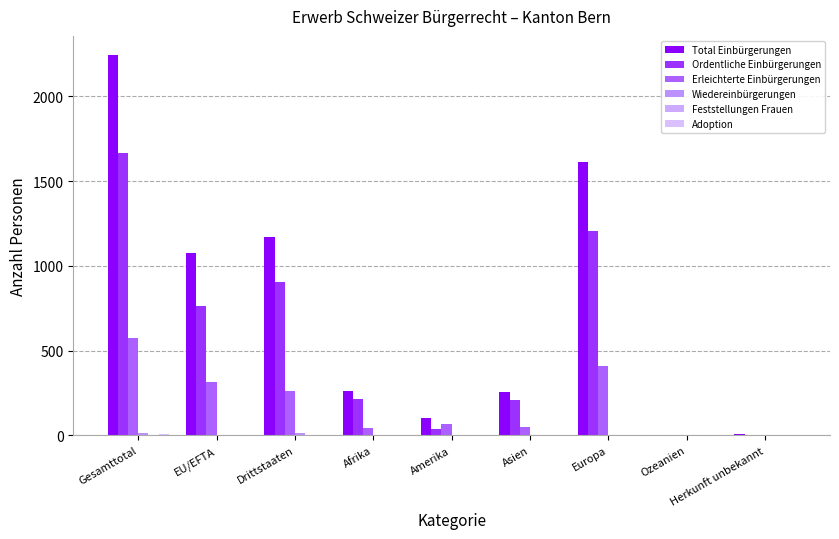

Reading right to left, what are all the values shown in this chart?

Total Einbürgerungen: Herkunft unbekannt=6	Ozeanien=4	Europa=1615	Asien=256	Amerika=103	Afrika=261	Drittstaaten=1170	EU/EFTA=1075	Gesamttotal=2245
Ordentliche Einbürgerungen: Herkunft unbekannt=3	Ozeanien=0	Europa=1207	Asien=207	Amerika=36	Afrika=215	Drittstaaten=907	EU/EFTA=761	Gesamttotal=1668
Erleichterte Einbürgerungen: Herkunft unbekannt=3	Ozeanien=4	Europa=407	Asien=47	Amerika=67	Afrika=46	Drittstaaten=260	EU/EFTA=314	Gesamttotal=574
Wiedereinbürgerungen: Herkunft unbekannt=0	Ozeanien=0	Europa=3	Asien=2	Amerika=3	Afrika=5	Drittstaaten=12	EU/EFTA=1	Gesamttotal=13
Feststellungen Frauen: Herkunft unbekannt=0	Ozeanien=0	Europa=1	Asien=0	Amerika=0	Afrika=0	Drittstaaten=0	EU/EFTA=1	Gesamttotal=1
Adoption: Herkunft unbekannt=1	Ozeanien=0	Europa=5	Asien=1	Amerika=0	Afrika=1	Drittstaaten=3	EU/EFTA=5	Gesamttotal=8